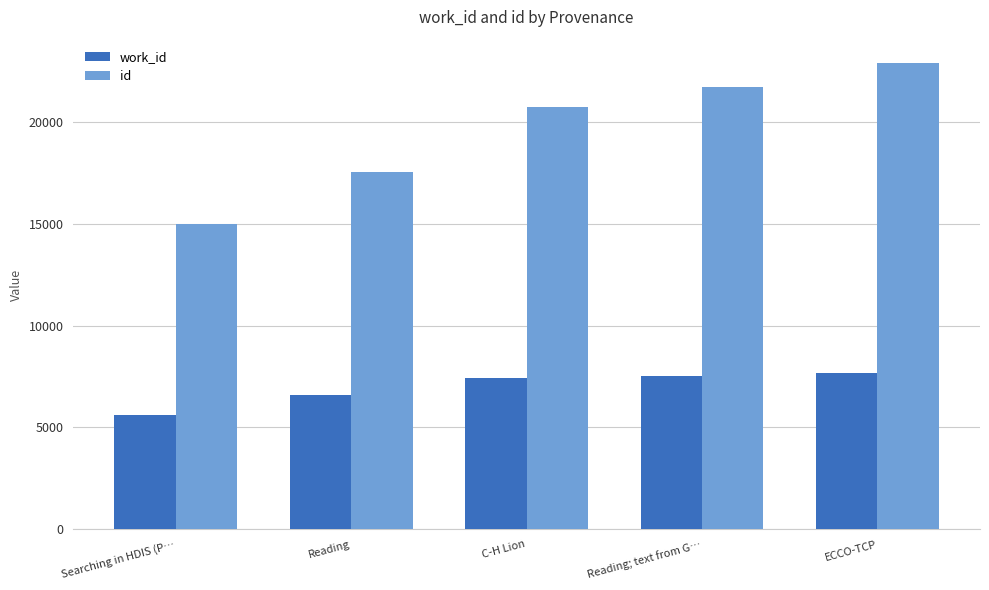

Rank the series by their maximum value, from lowest to highest.

work_id, id